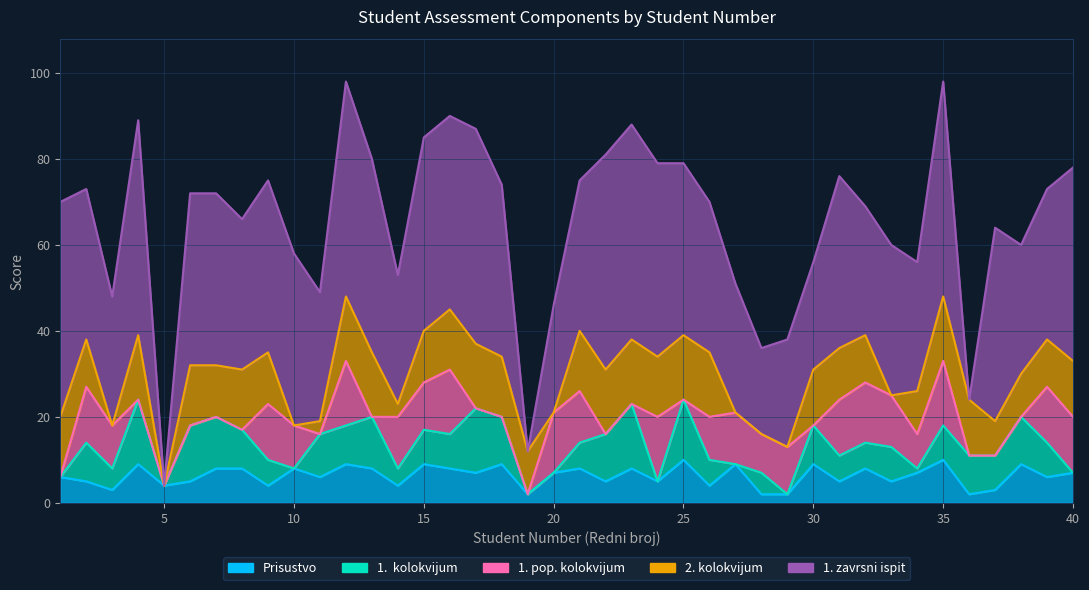

Between 8 and 29, which series saw the biggest shift?

2. kolokvijum